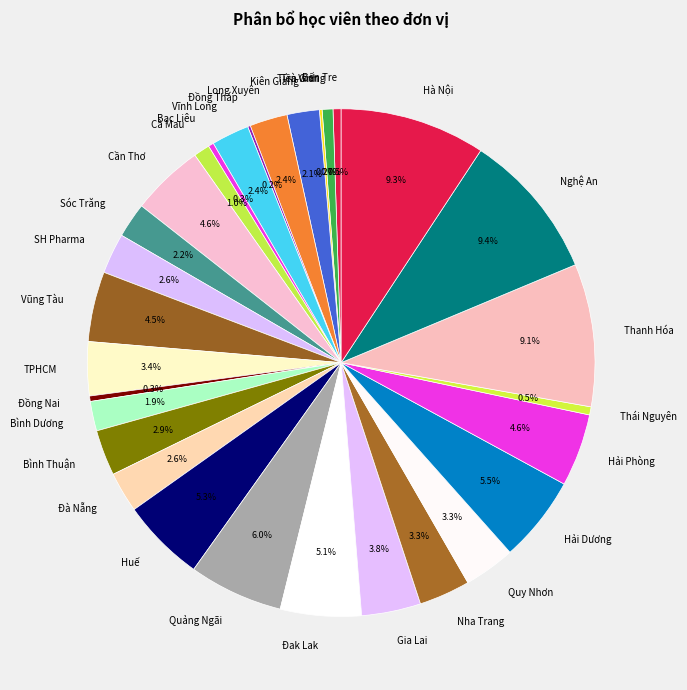

To the nearest percent, what is the difference between the largest and smallest slice percentages?

9%